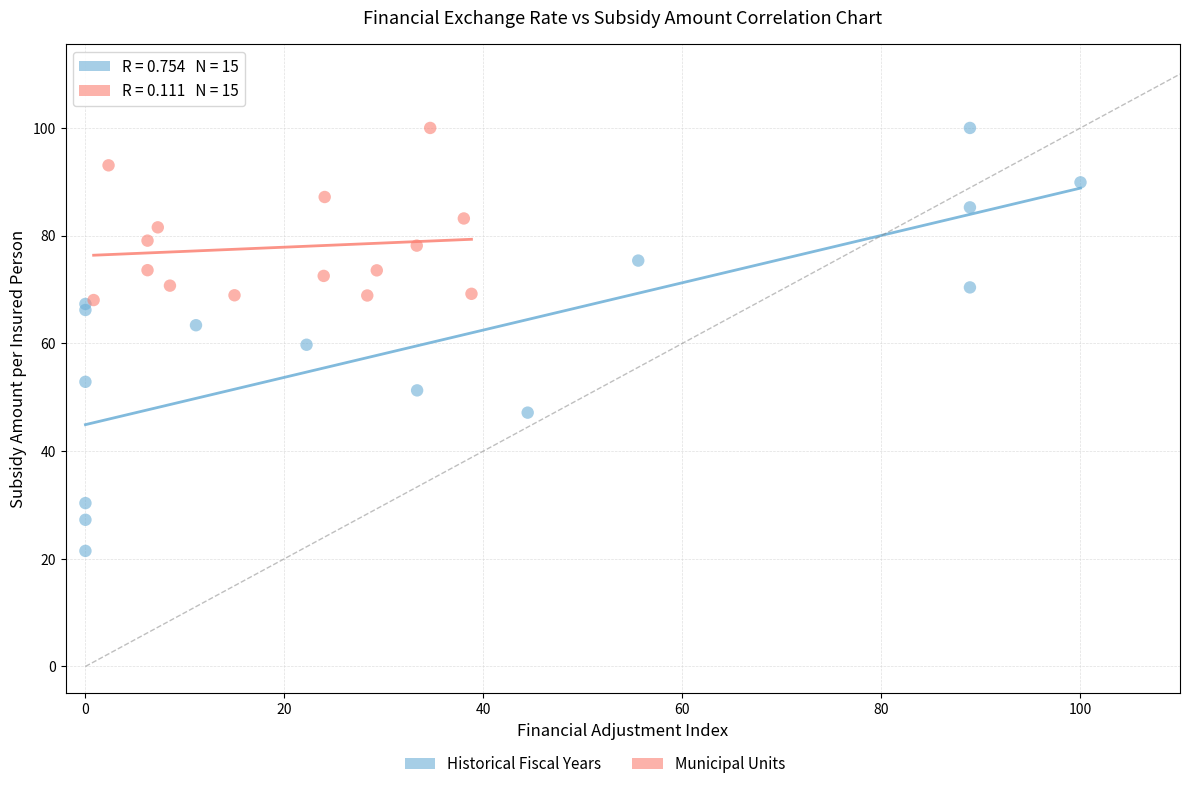

Which series contains the lowest Y value?

Historical Fiscal Years